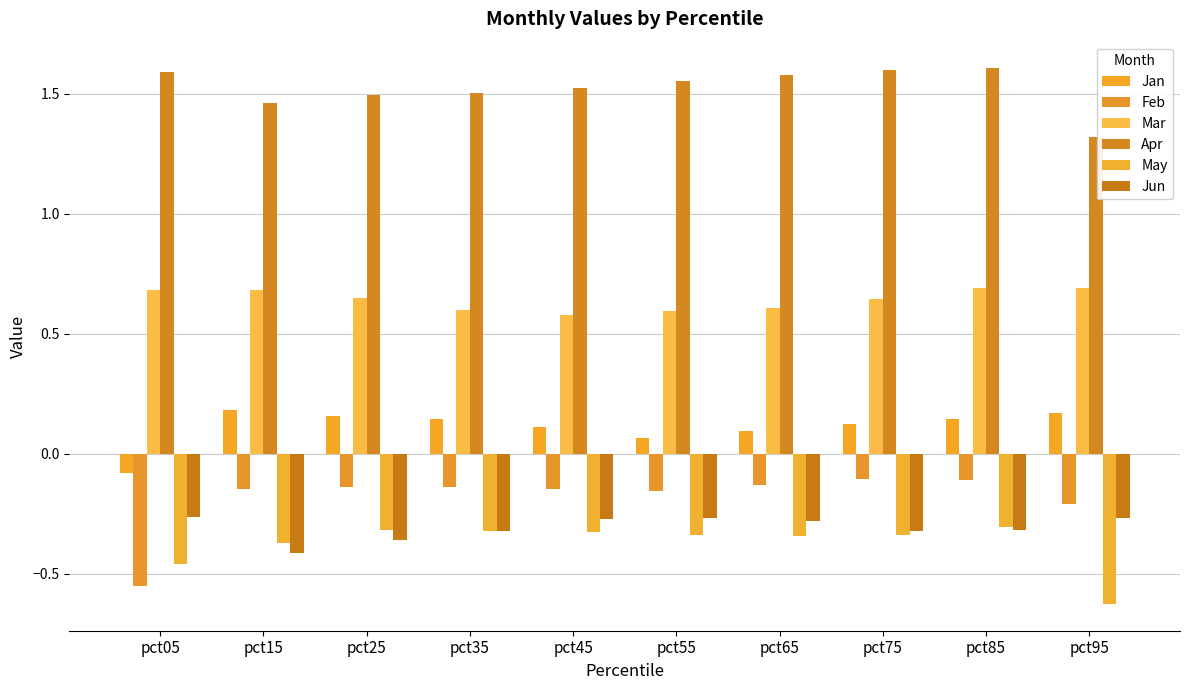

What is the spread (max minus min) of values at pct05?

2.1